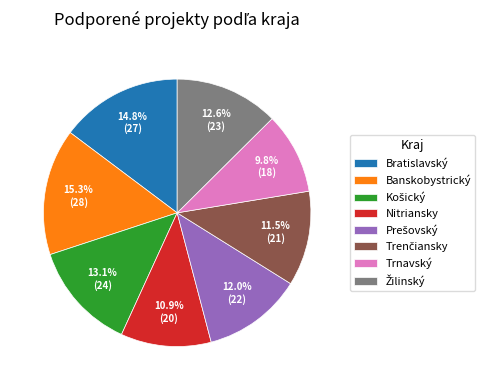

Which slice is the largest?

Banskobystrický